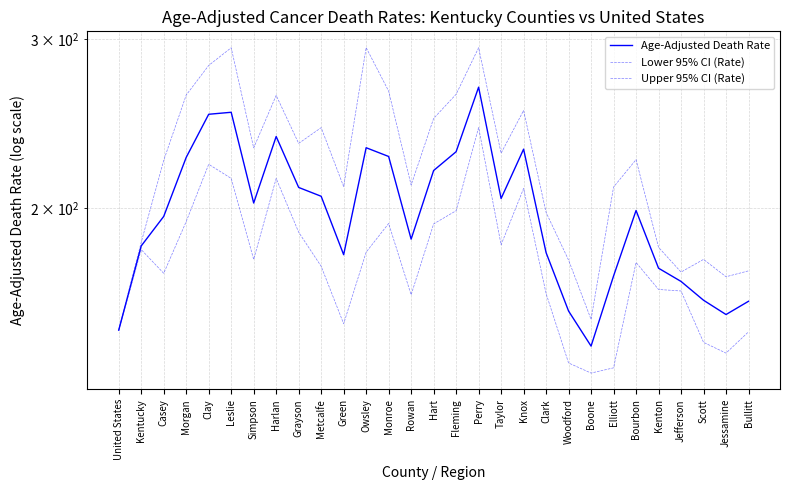

Which series has the largest range (max minus min)?

Upper 95% CI (Rate)